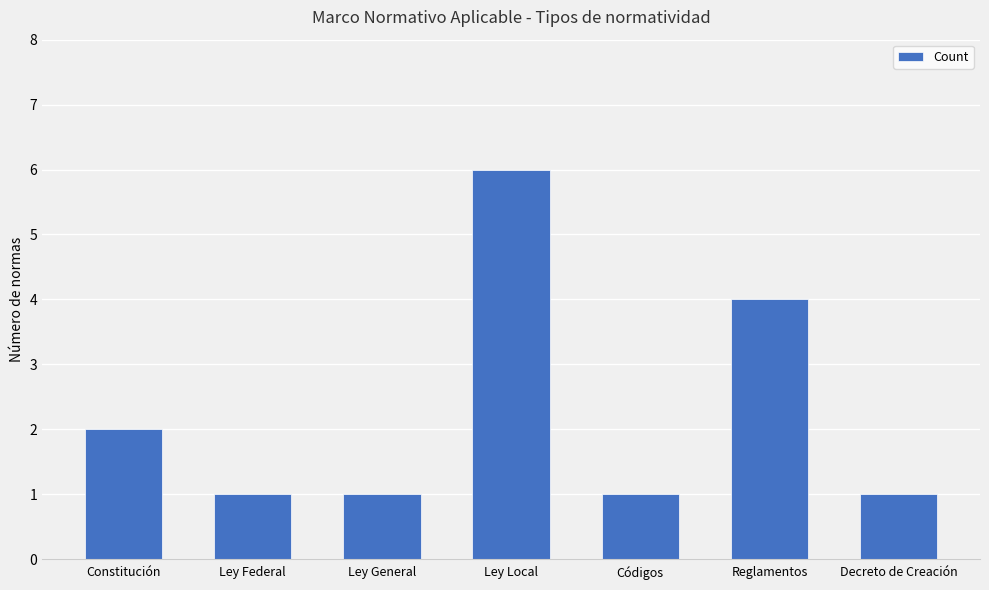

Does the chart contain stacked bars?

No